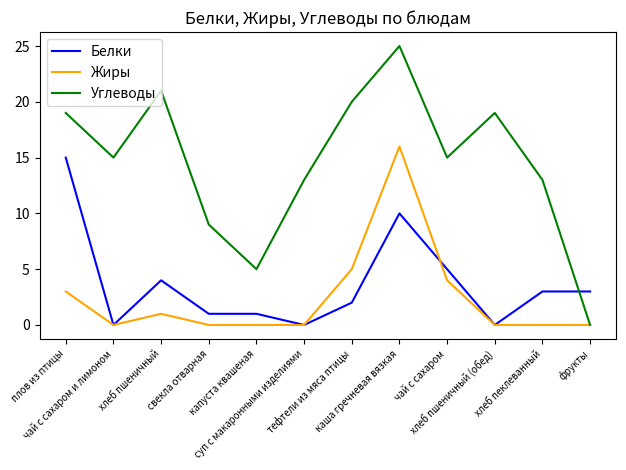

Which series has the largest range (max minus min)?

Углеводы